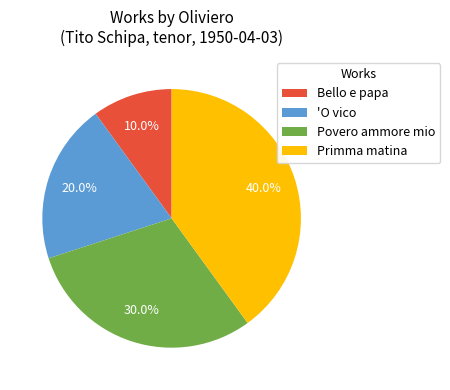

Does Bello e papa account for over 50% of the chart?

No